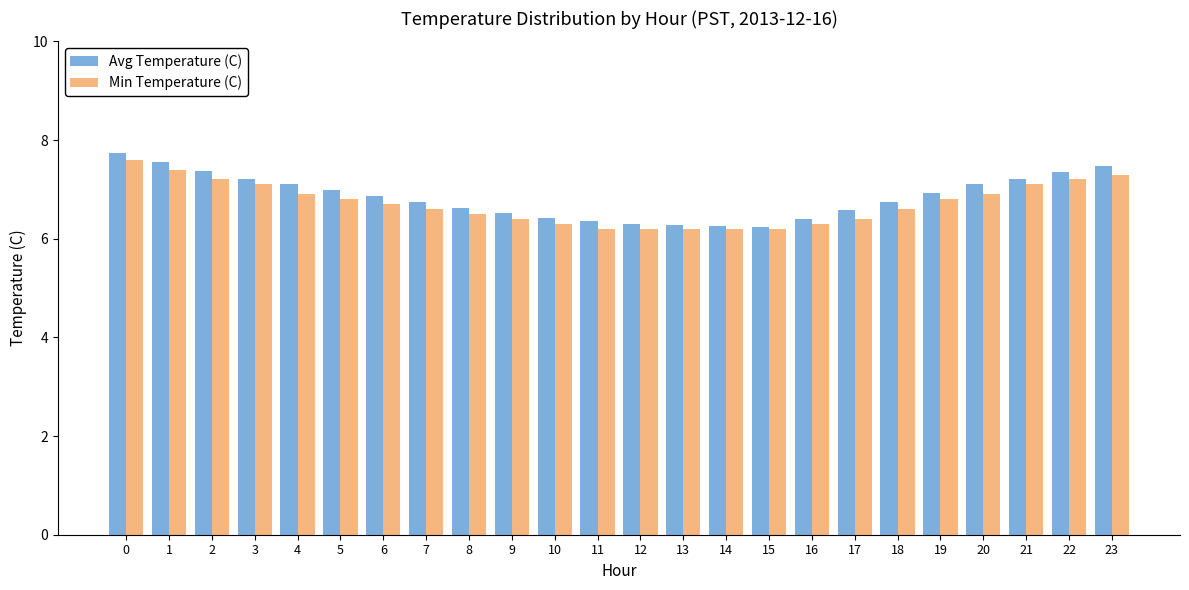

Is it true that Avg Temperature (C) equals 11.0 at 10?

False